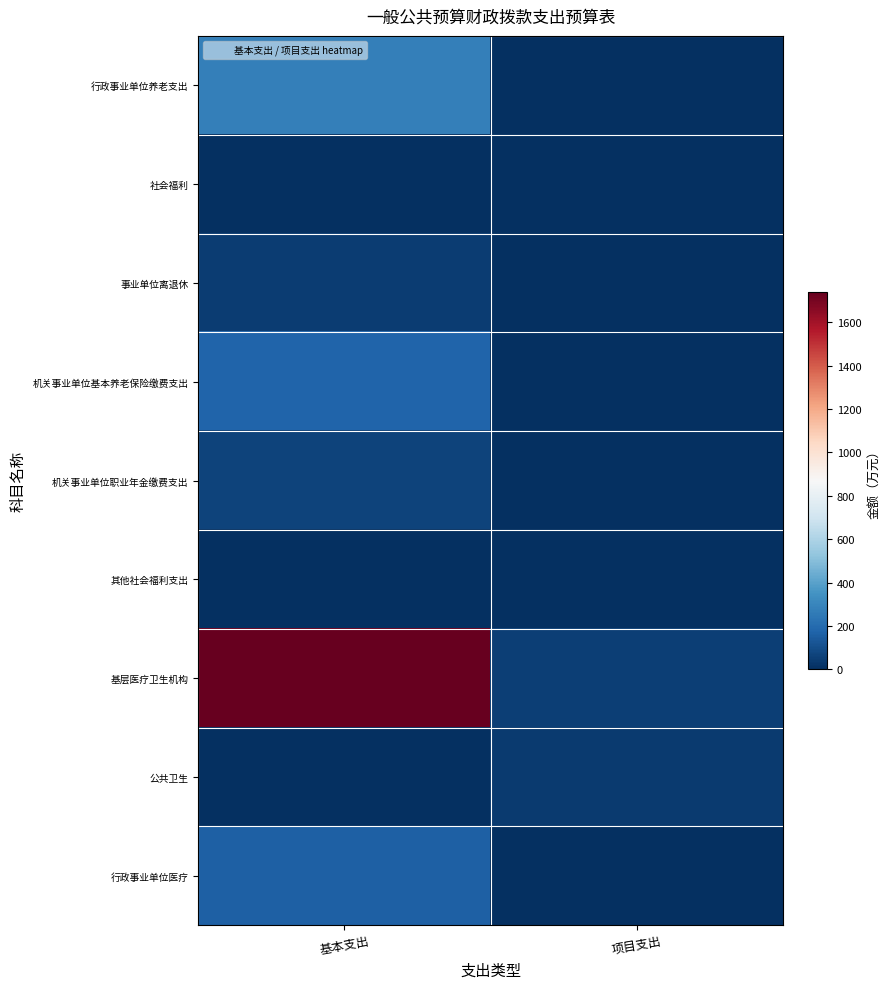

At how many categories does at least one series exceed 1534?

1